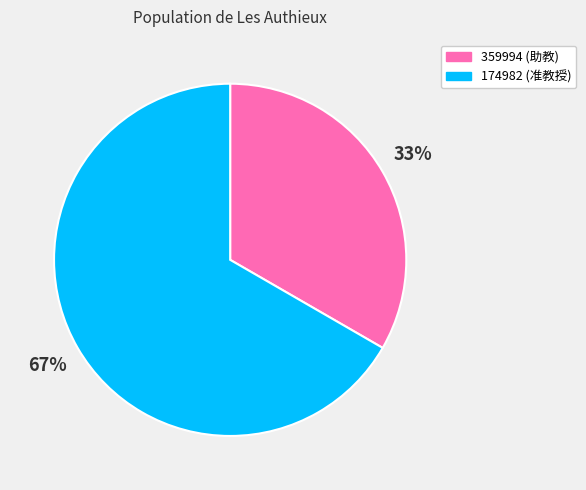

To the nearest percent, what is the average slice percentage?

50%